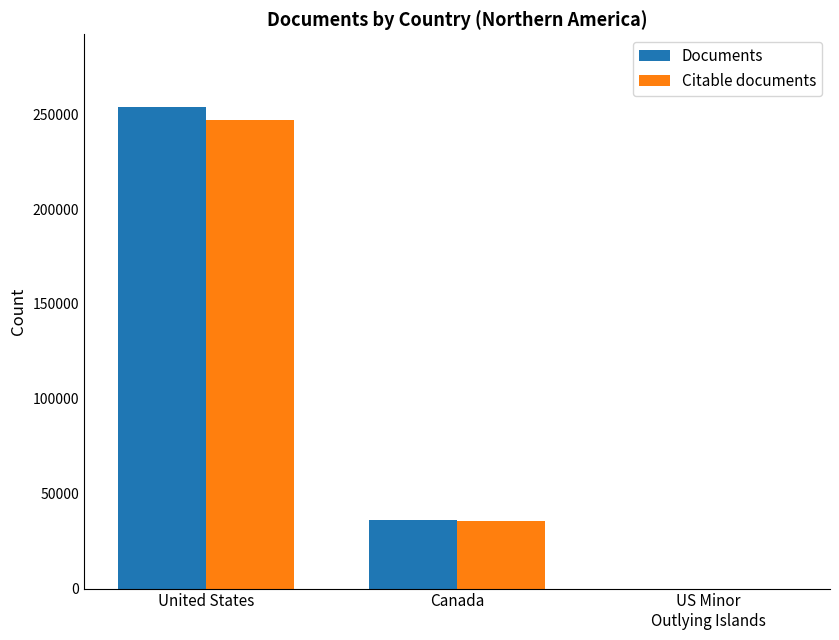

At which label does Citable documents reach its peak?

United States